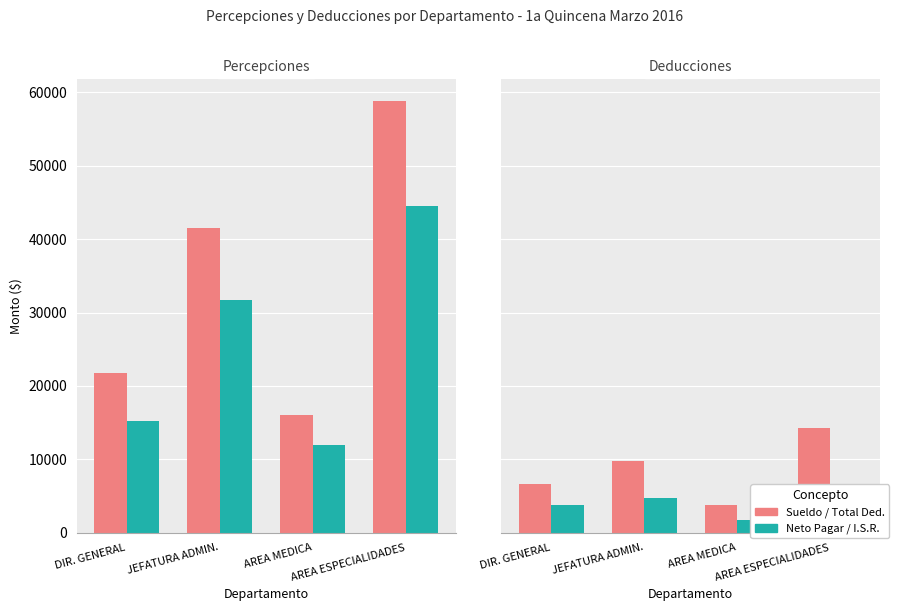

Where is I.S.R. nearest to the value 4117?

DIR. GENERAL